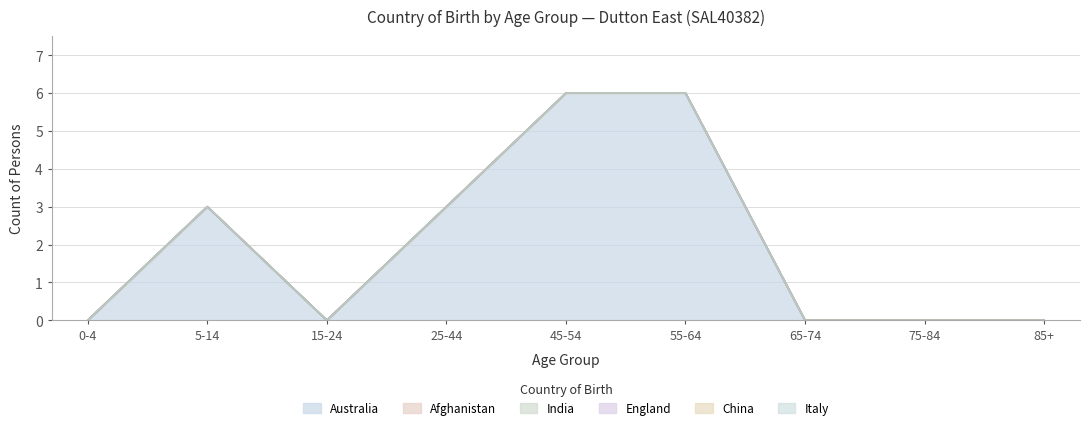

At which category does the chart reach its minimum across all series?

0-4